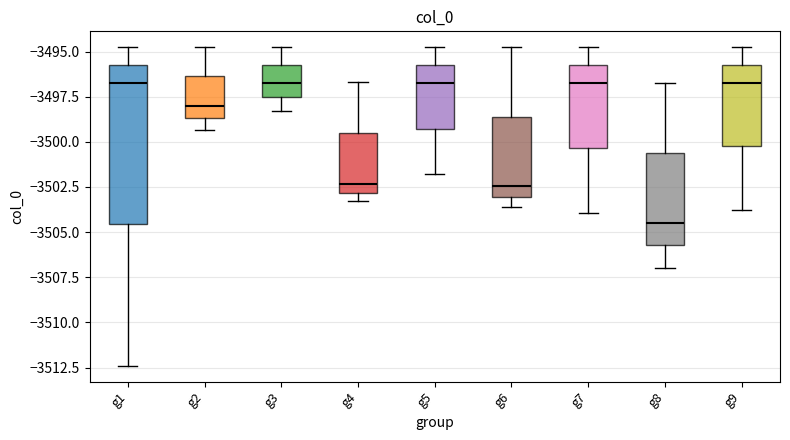

Where does the lower whisker of the box for g6 end on the y-axis? The values are not printed on the chart, so give them approximately, as read against the axis.

-3503.5